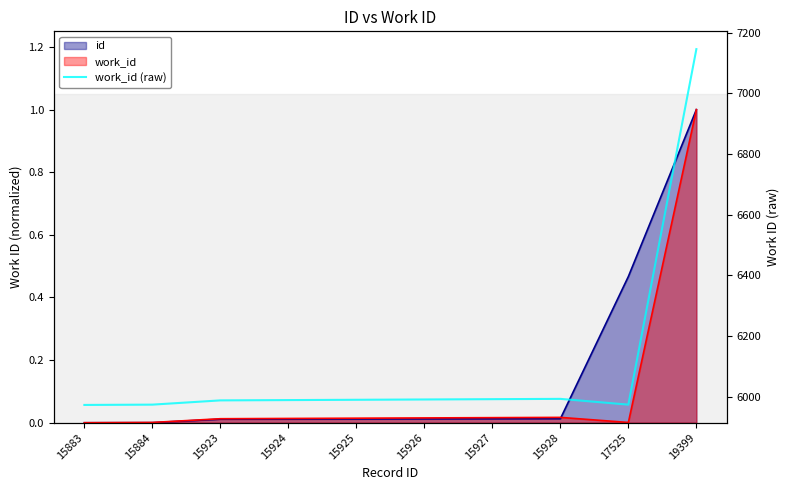

Is it true that the value at 15925 is 3584?

False